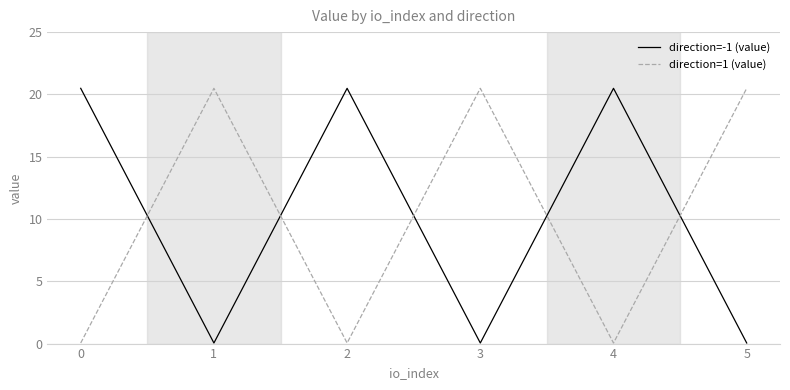

How many lines are shown in the chart?

2